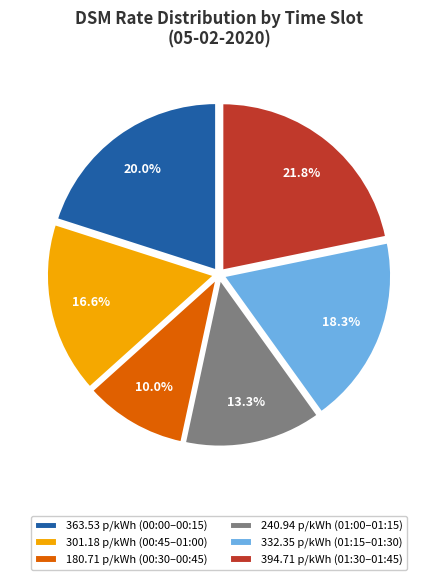

Between 240.94 p/kWh (01:00–01:15) and 394.71 p/kWh (01:30–01:45), which is larger?

394.71 p/kWh (01:30–01:45)